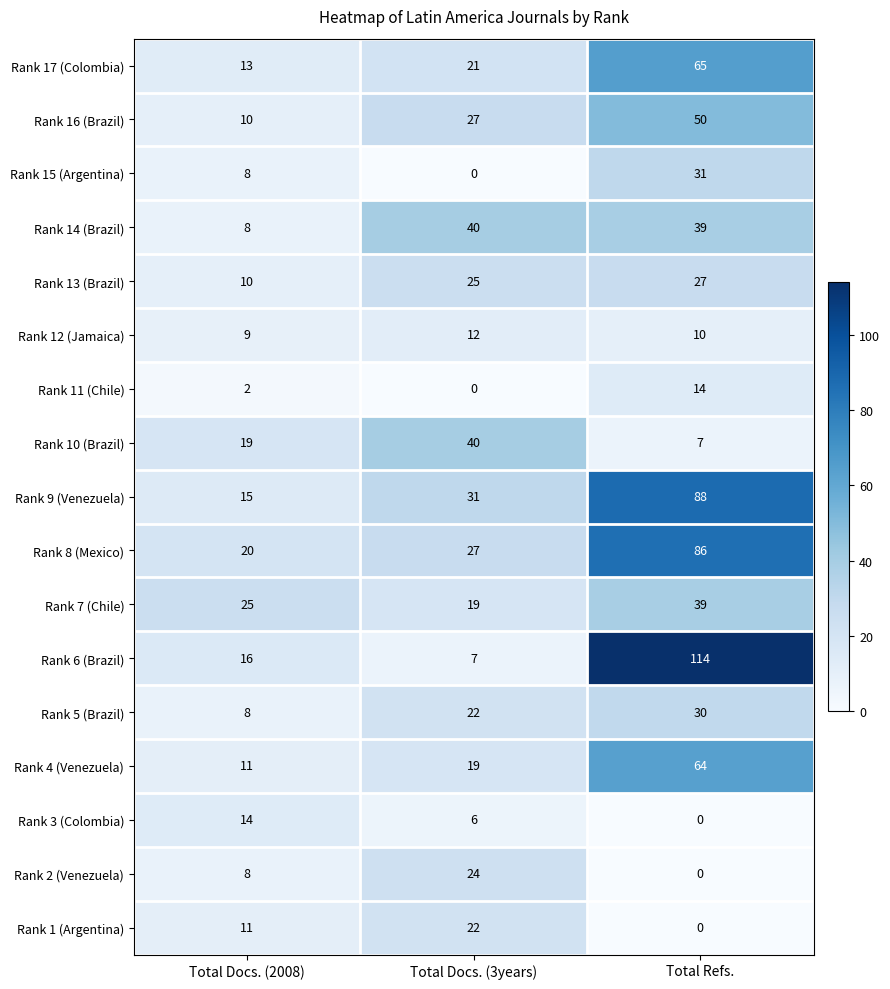

Read the Rank 13 (Brazil) value at Total Docs. (2008).

10